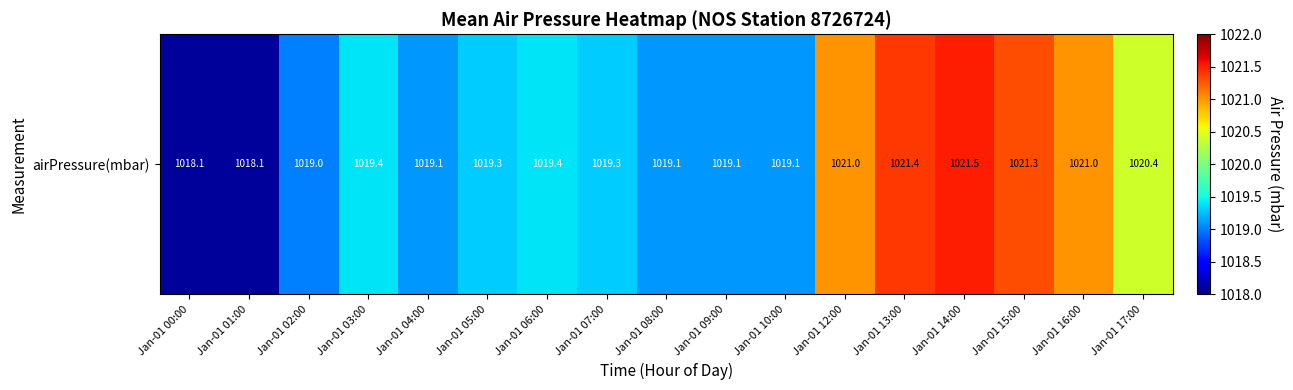

How many categories are shown in the chart?

17